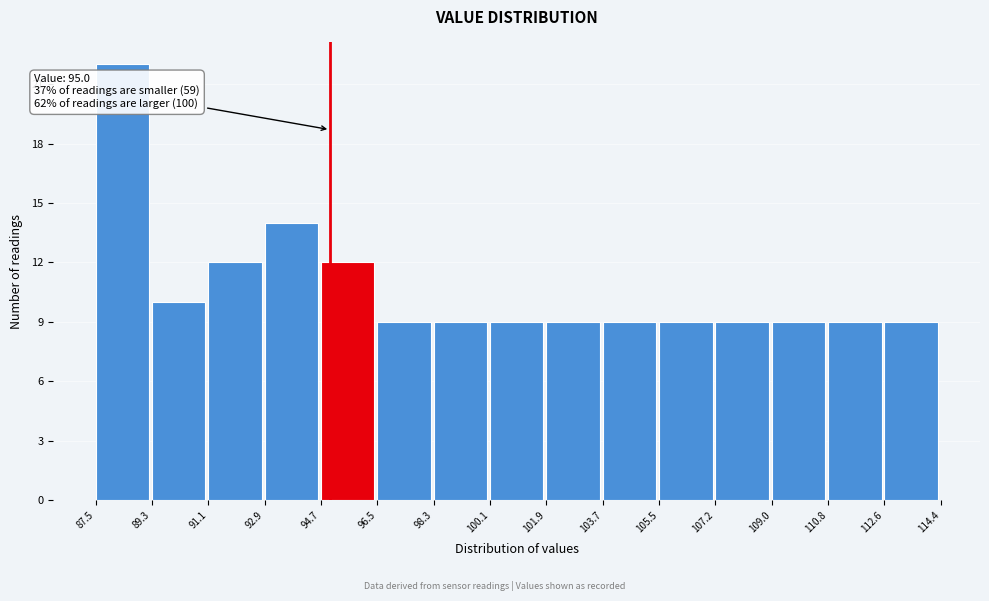

Over which range of the x-axis is the bar tallest?

87.5 to 89.3